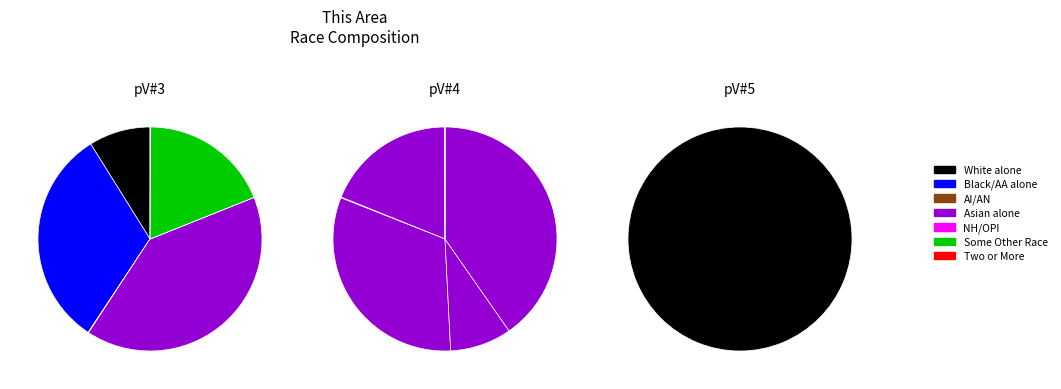

Which category has the biggest portion of the pie?

Asian alone